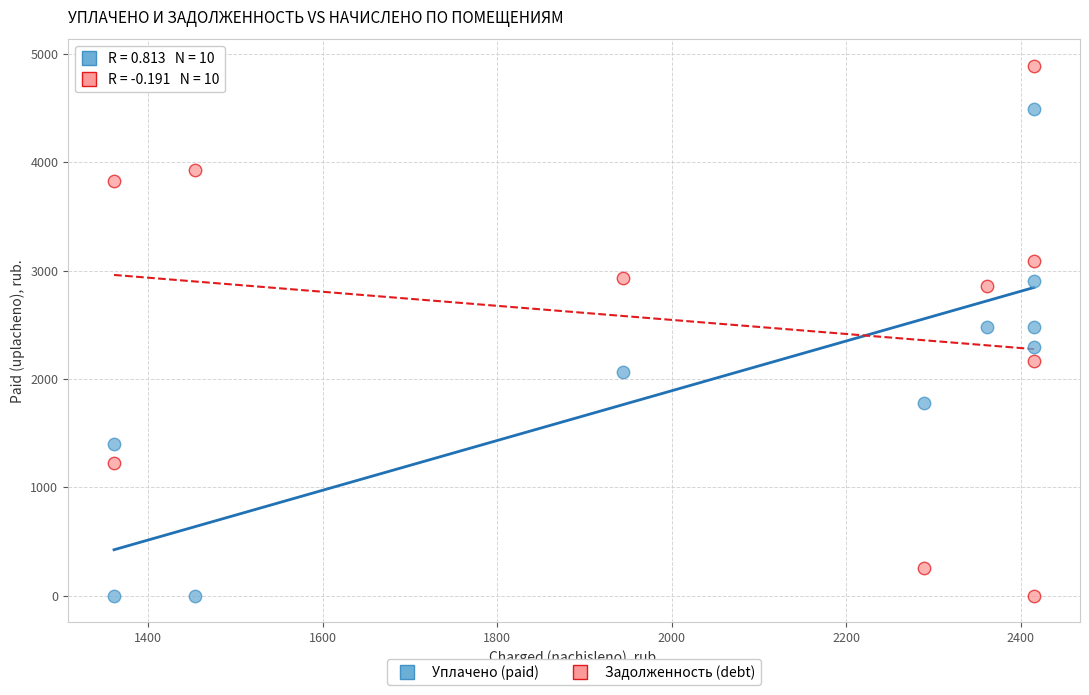

Which series contains the highest Y value?

Задолженность (debt)